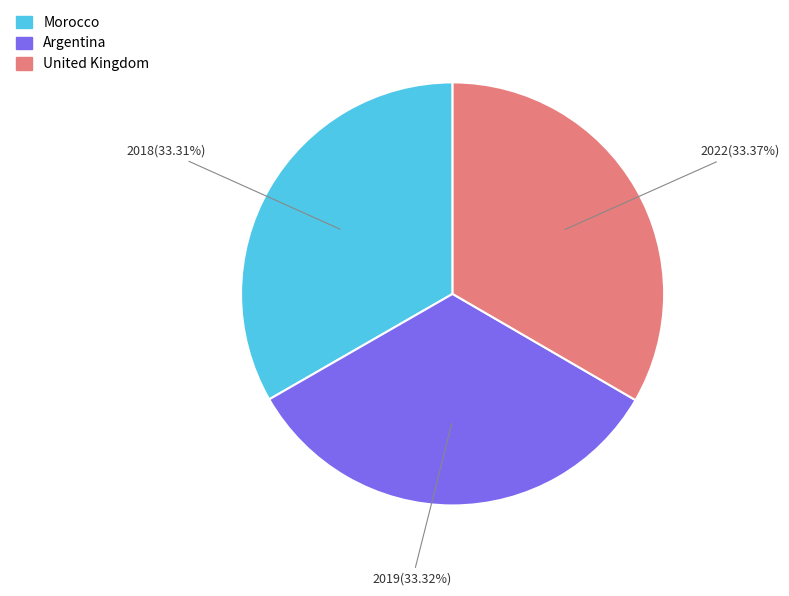

What is the ratio of the value at Morocco to the value at United Kingdom?

1.0